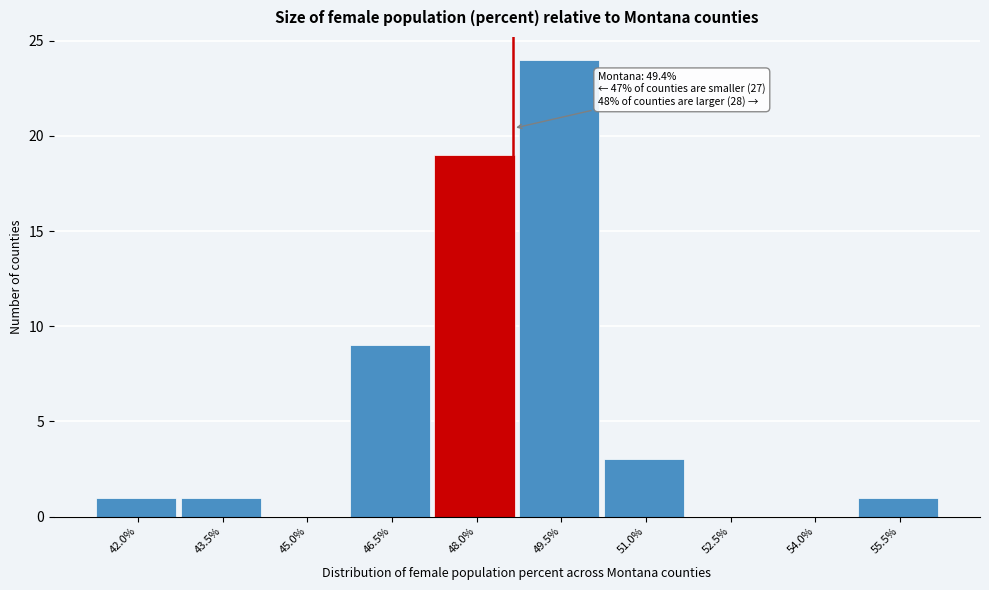

Reading right to left, what are all the values shown in this chart?

55.5%=1	54.0%=0	52.5%=0	51.0%=3	49.5%=24	48.0%=19	46.5%=9	45.0%=0	43.5%=1	42.0%=1